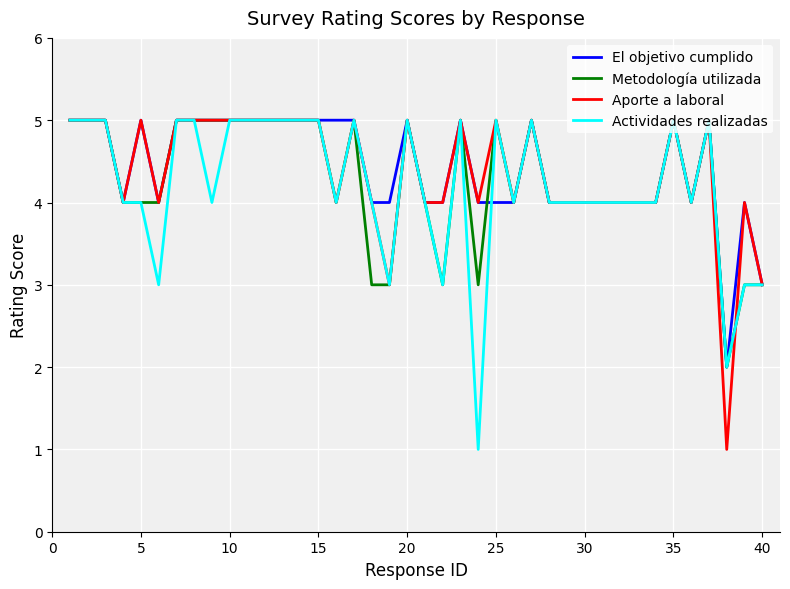

What is the highest value of the El objetivo cumplido series?

5